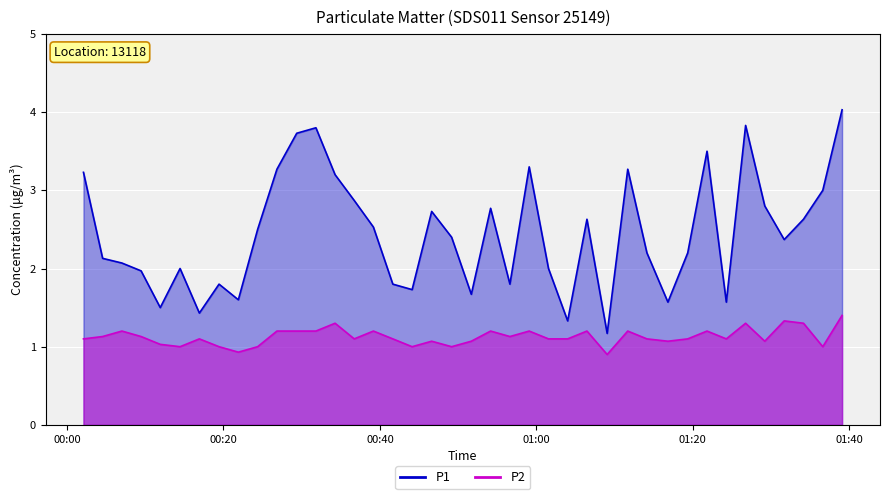

At 00:20, list the series in order from largest to smallest.

P1, P2